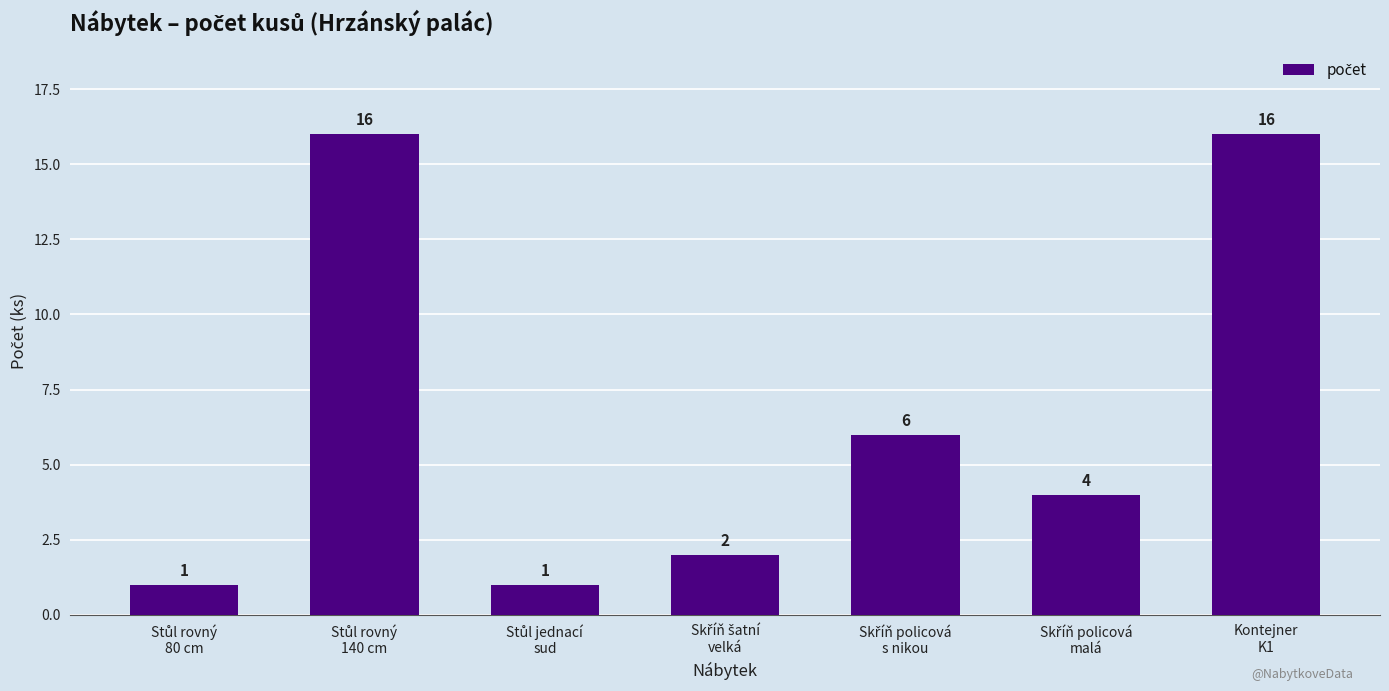

What is the value of the 4th bar from the left?

2